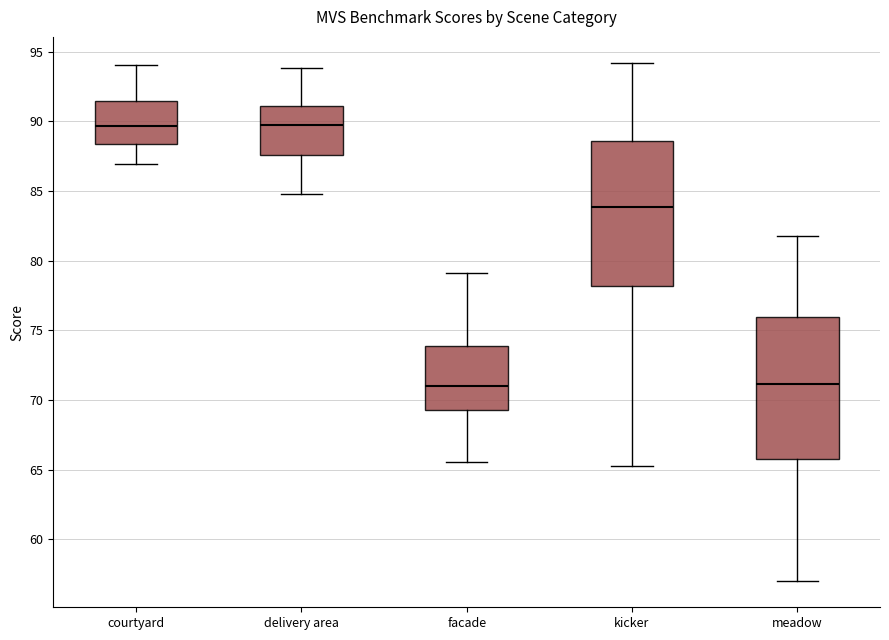

Reading left to right, read every box against the y-axis: the position of its median line, the range the box covers, and the ends of its whiskers. The values are not printed on the chart, so give them approximately, as read against the axis.

courtyard: median 89.5, box 88.5 to 91.5, whiskers 87.0 to 94.0
delivery area: median 89.5, box 87.5 to 91.0, whiskers 85.0 to 94.0
facade: median 71.0, box 69.5 to 74.0, whiskers 65.5 to 79.0
kicker: median 84.0, box 78.0 to 88.5, whiskers 65.5 to 94.0
meadow: median 71.0, box 65.5 to 76.0, whiskers 57.0 to 82.0